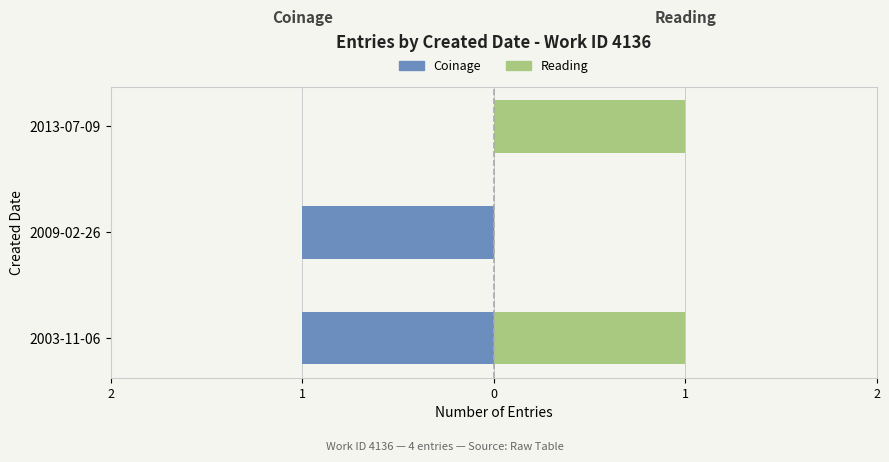

Rank the series by their average value, from highest to lowest.

Reading, Coinage